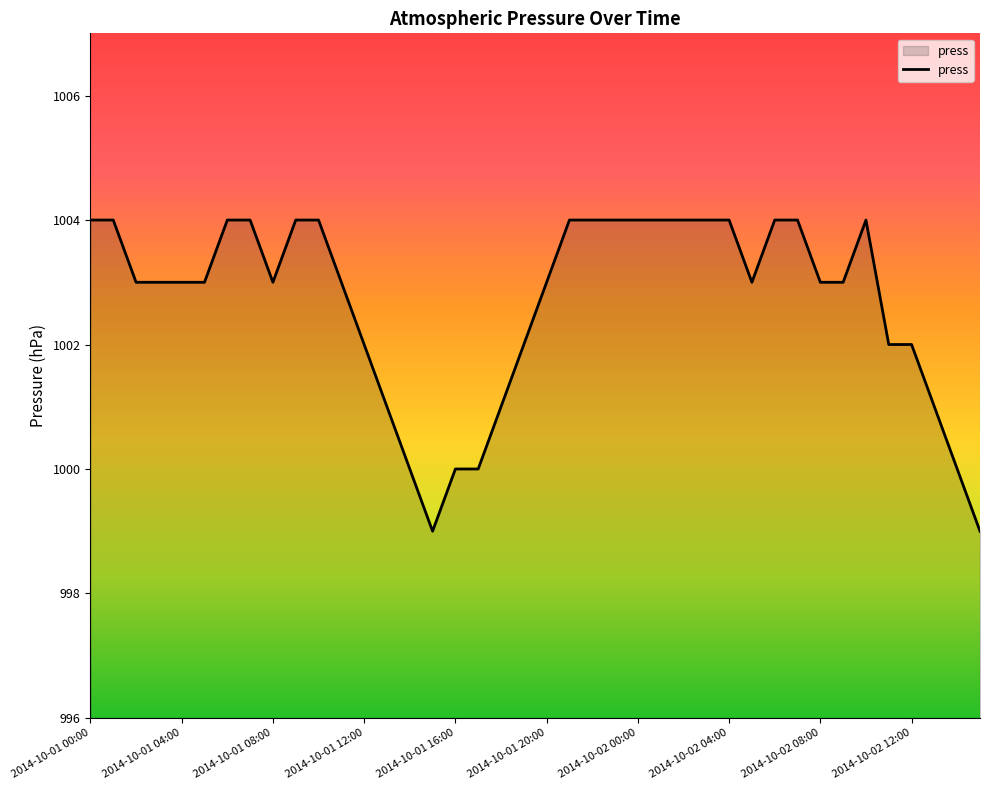

How many lines are shown in the chart?

1